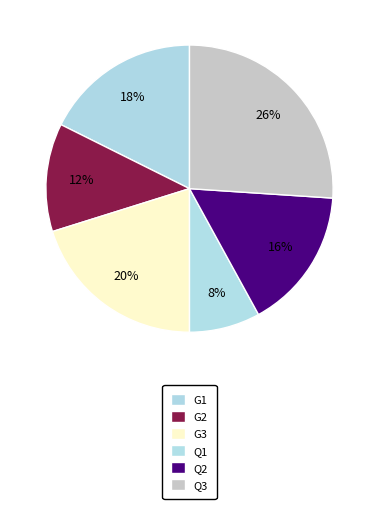

Between Q2 and G1, which is larger?

G1